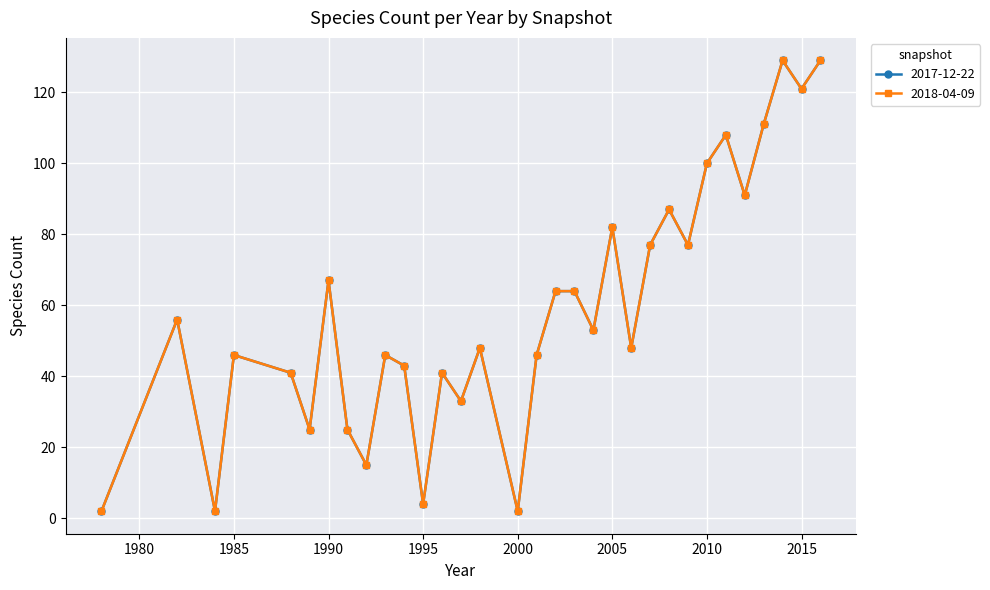

Does the chart have visible grid lines?

Yes